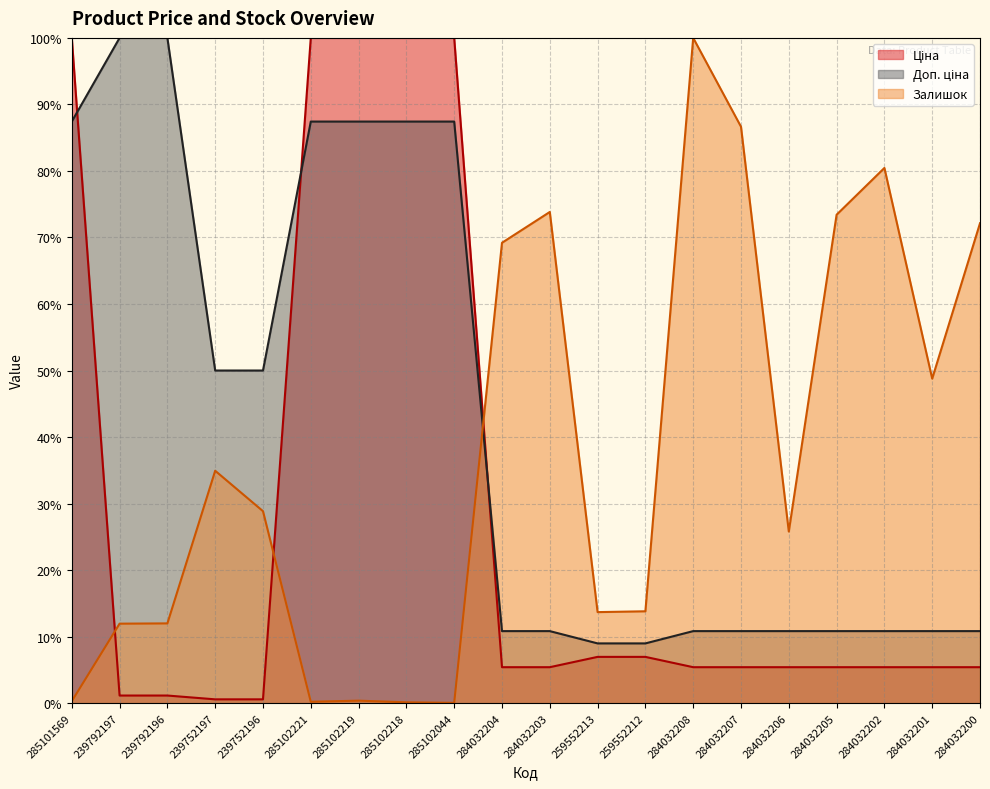

What is the difference between the highest and lowest values at 284032201?

43.4